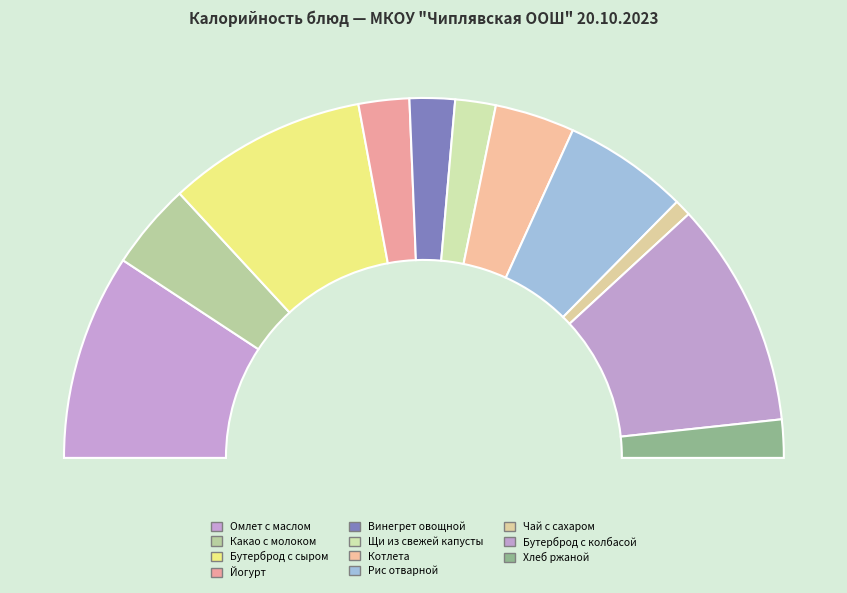

True or false: Омлет с маслом accounts for 8% of the total.

False